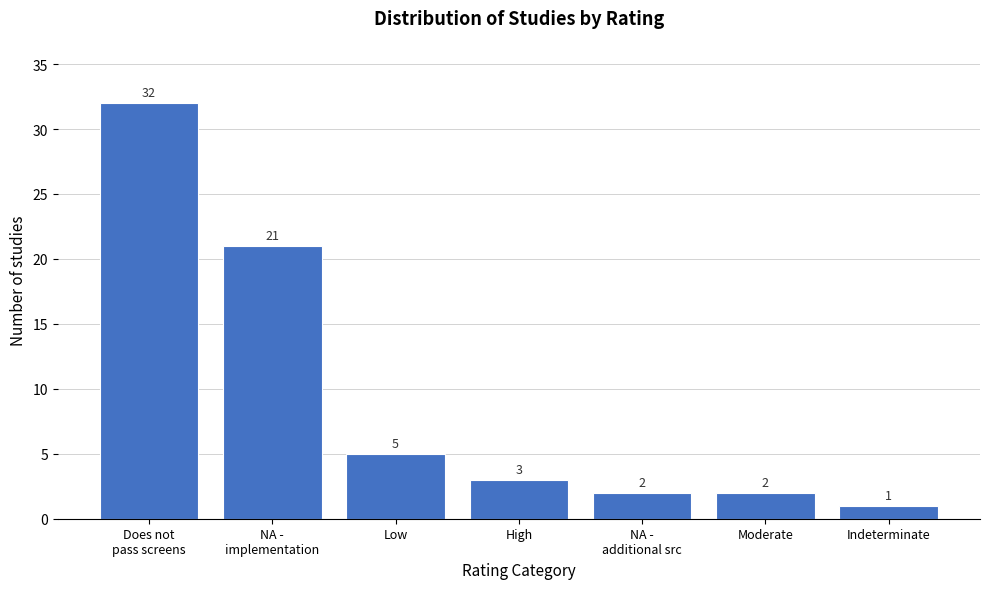

Reading left to right, list all the values displayed in this chart.

32	21	5	3	2	2	1